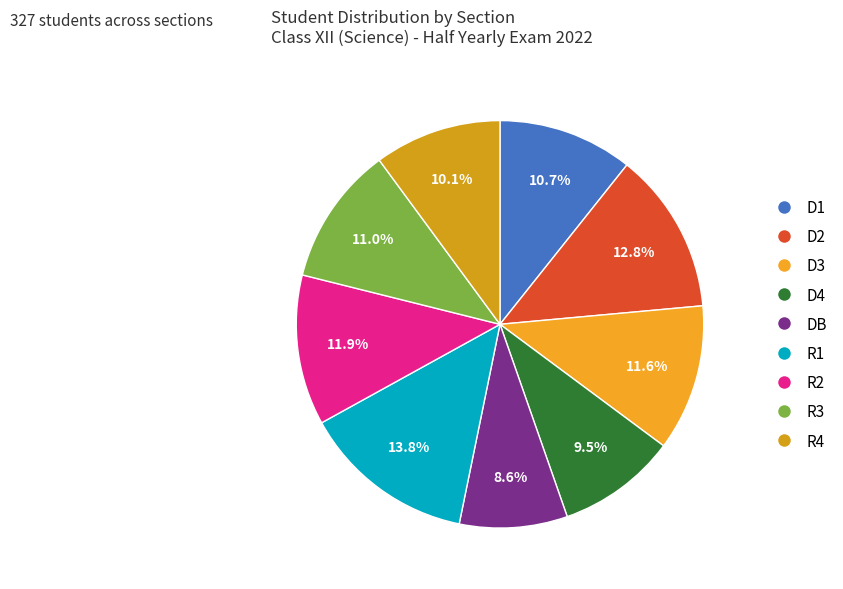

Rank the categories by value from highest to lowest.

R1, D2, R2, D3, R3, D1, R4, D4, DB